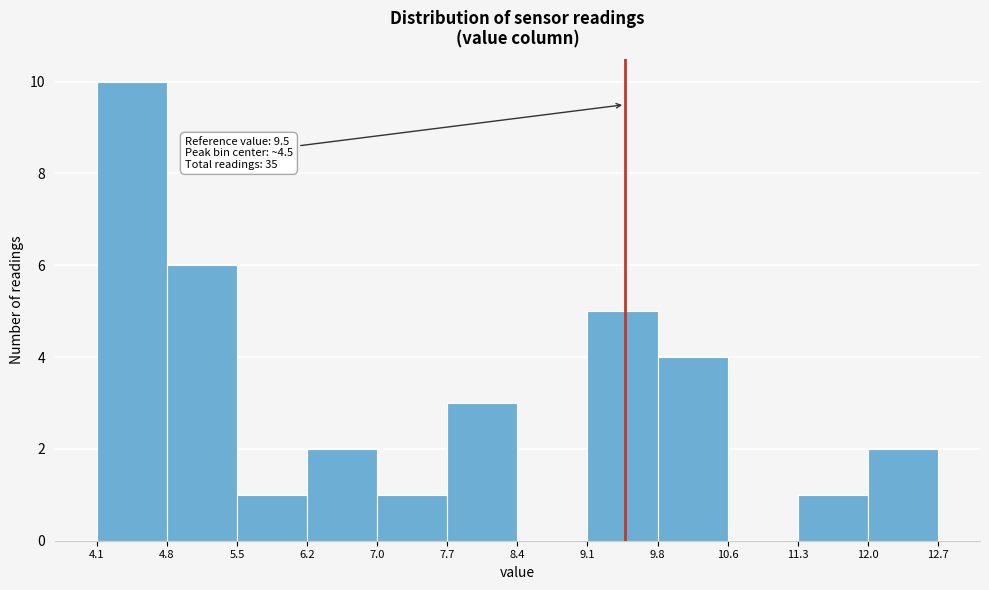

Which range on the x-axis has the tallest bar?

4.1 to 4.8